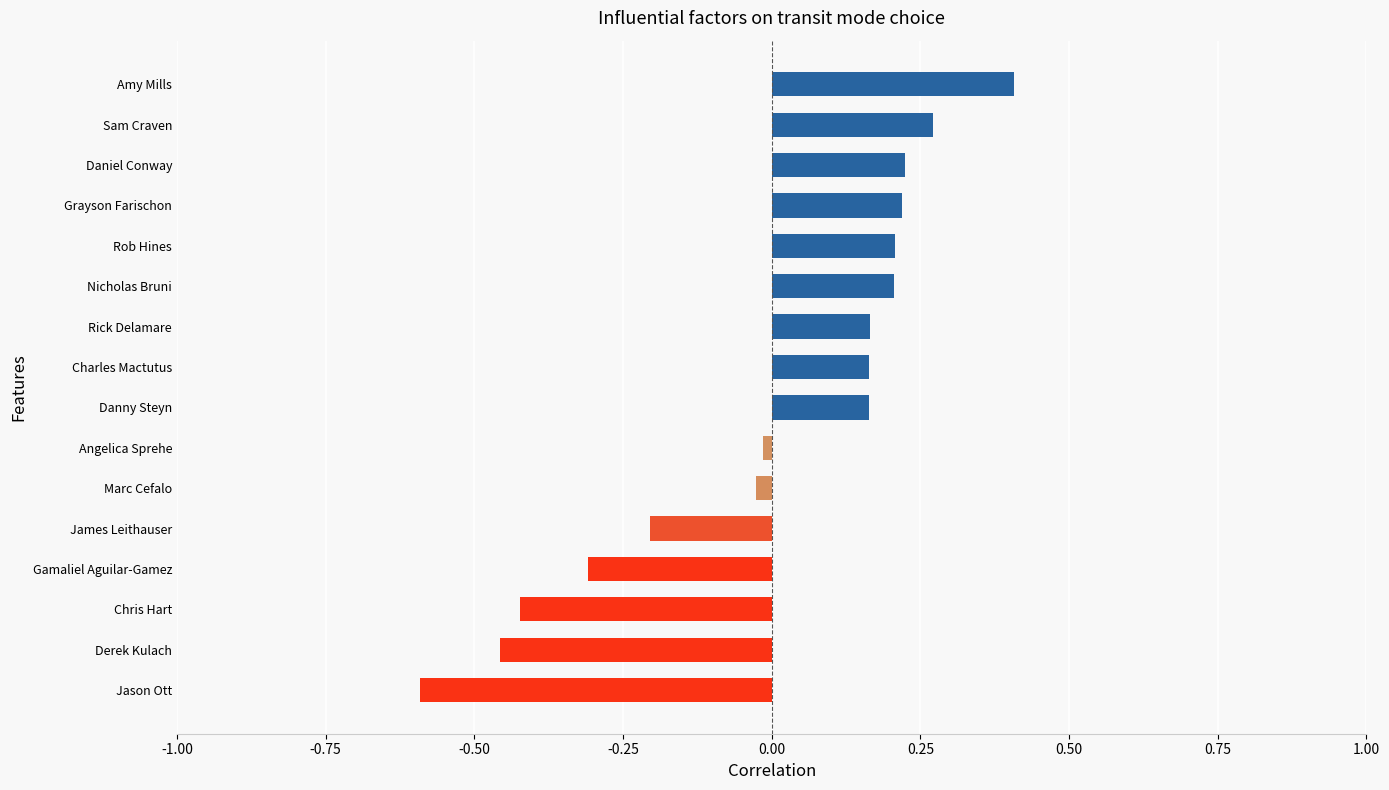

What is the greatest value displayed?

0.4